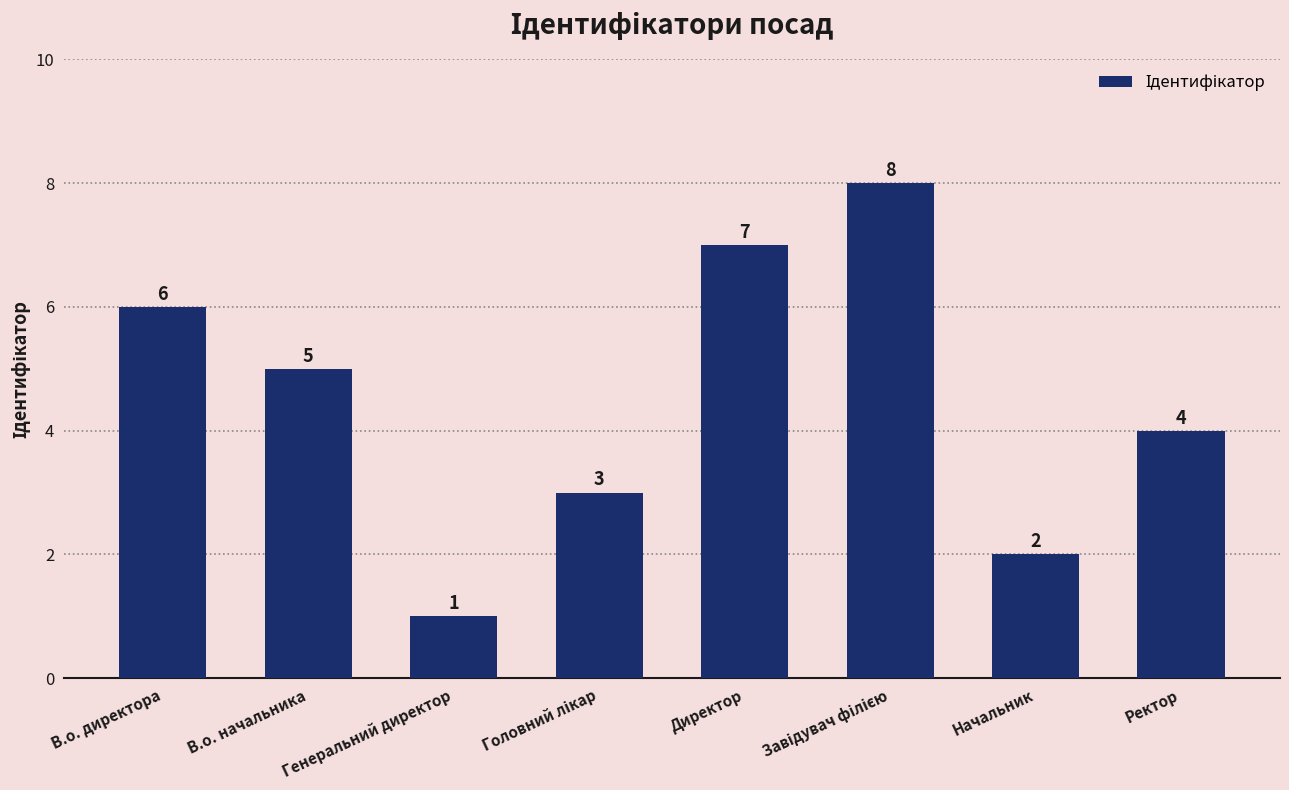

Are the bars horizontal?

No